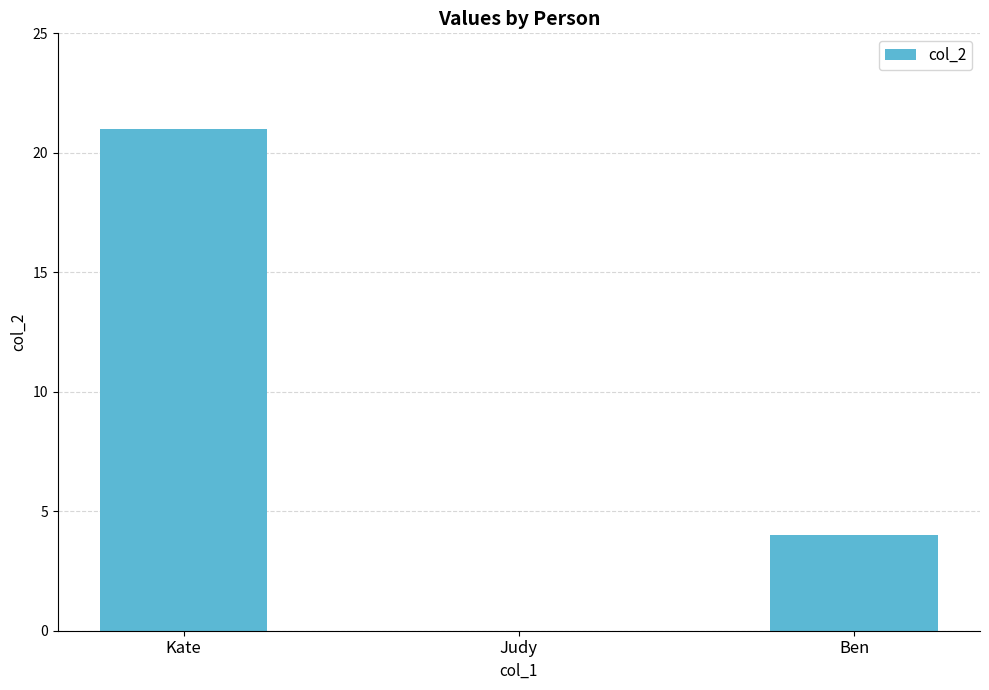

Reading left to right, extract all data points from this chart.

21	0	4